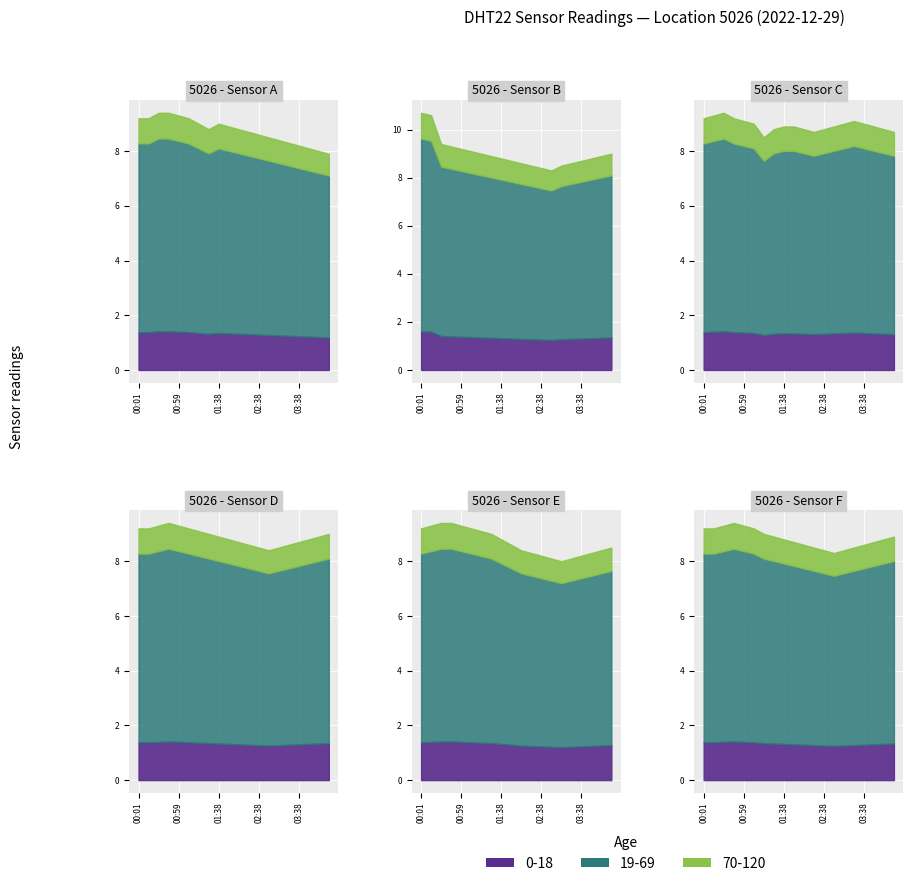

How many values in the temperature series are below 8?

1